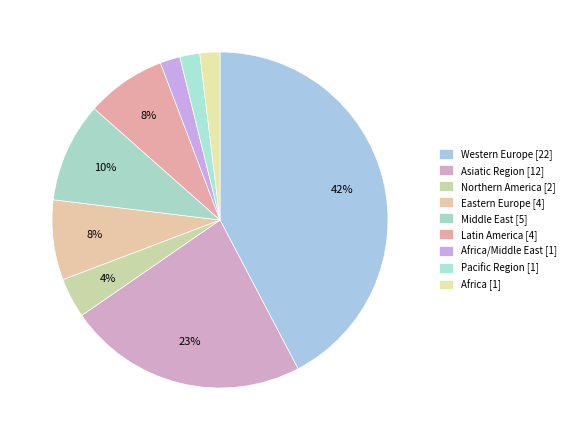

How many slices are in this pie chart?

9